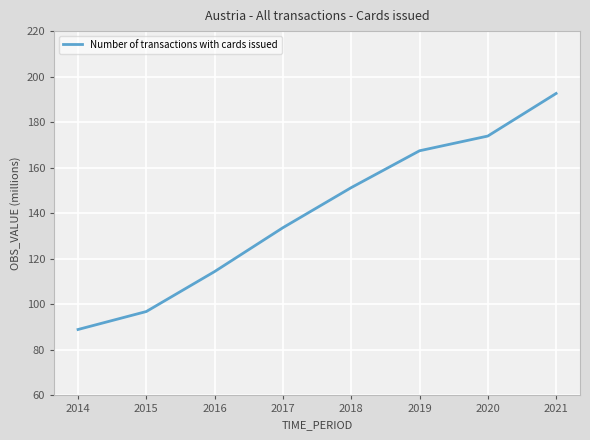

At which label does the data first exceed 151?

2018